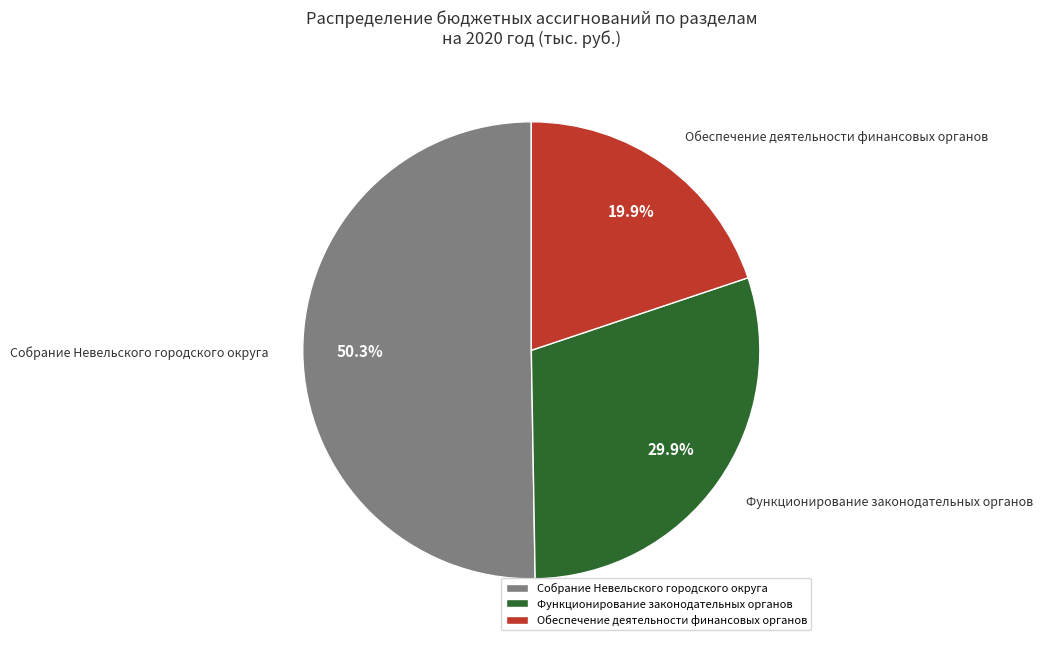

True or false: Собрание Невельского городского округа accounts for 50% of the total.

True